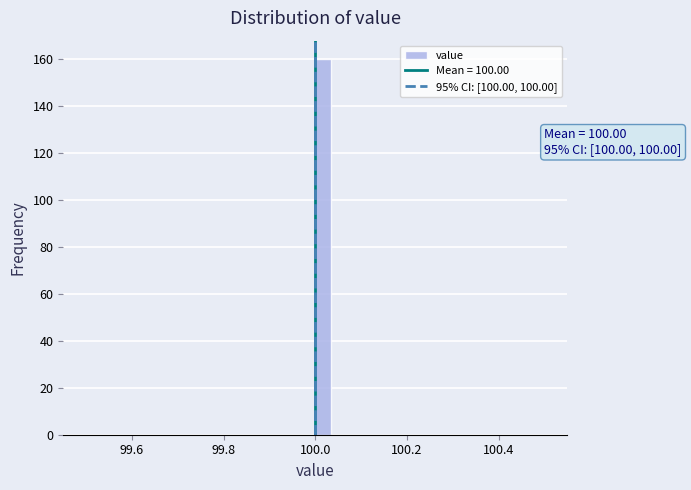

Around what value on the x-axis is the tallest bar? Give the approximate position of its centre, as read against the axis.

100.02